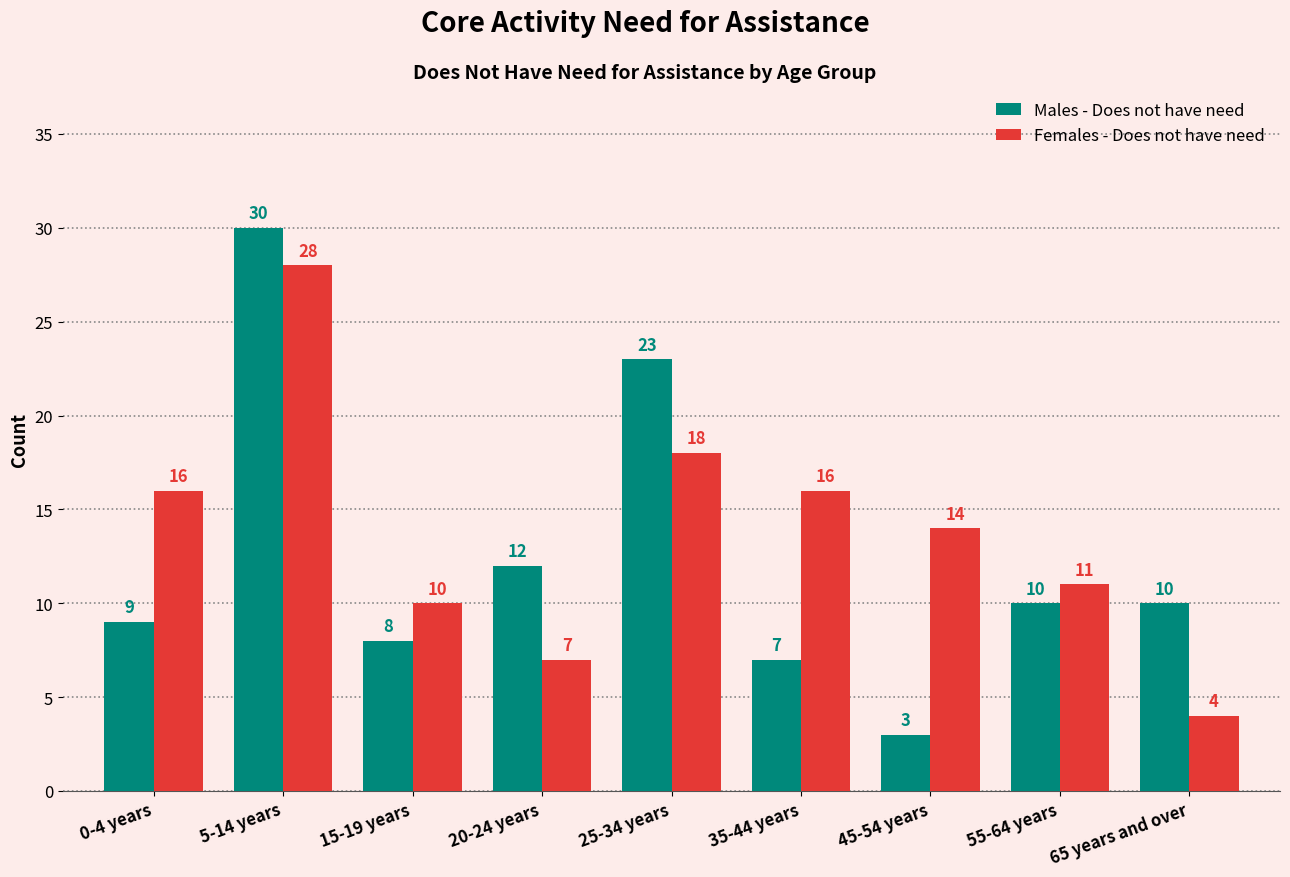

Reading right to left, list all the values displayed in this chart.

Males - Does not have need: 65 years and over=10	55-64 years=10	45-54 years=3	35-44 years=7	25-34 years=23	20-24 years=12	15-19 years=8	5-14 years=30	0-4 years=9
Females - Does not have need: 65 years and over=4	55-64 years=11	45-54 years=14	35-44 years=16	25-34 years=18	20-24 years=7	15-19 years=10	5-14 years=28	0-4 years=16